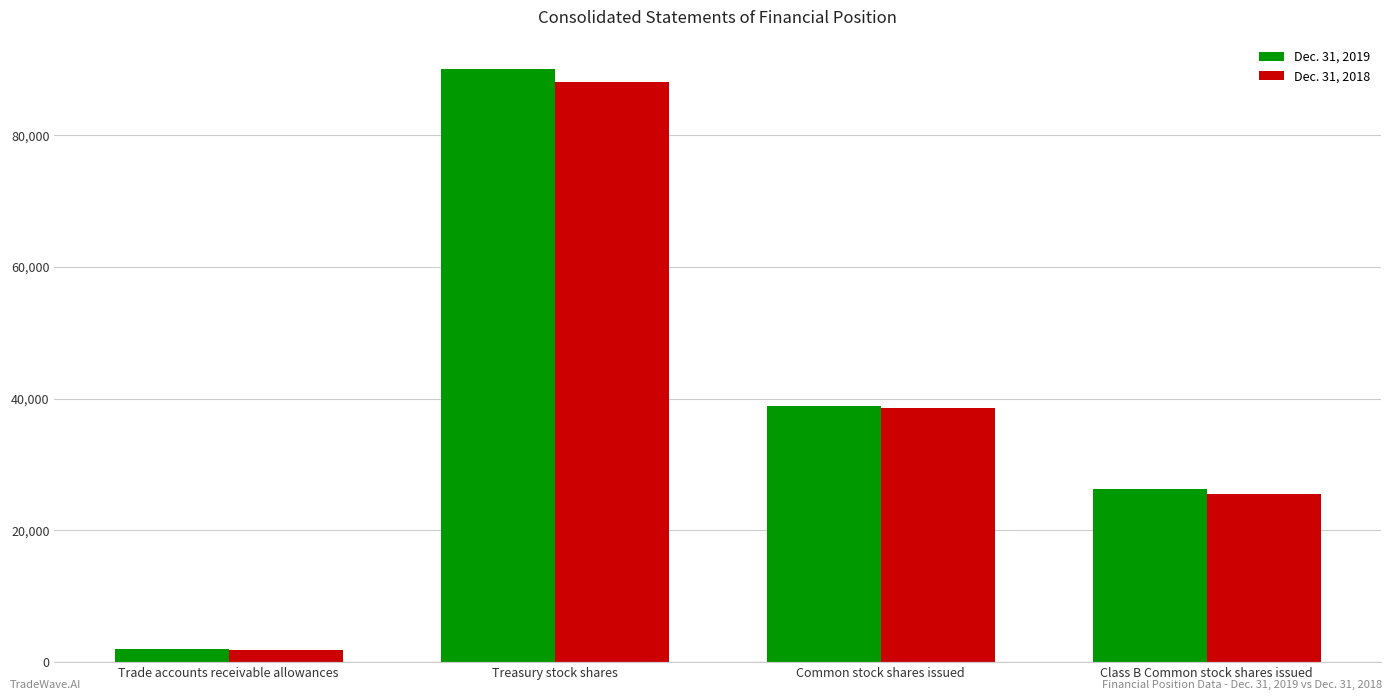

How many bars are there in each group?

2